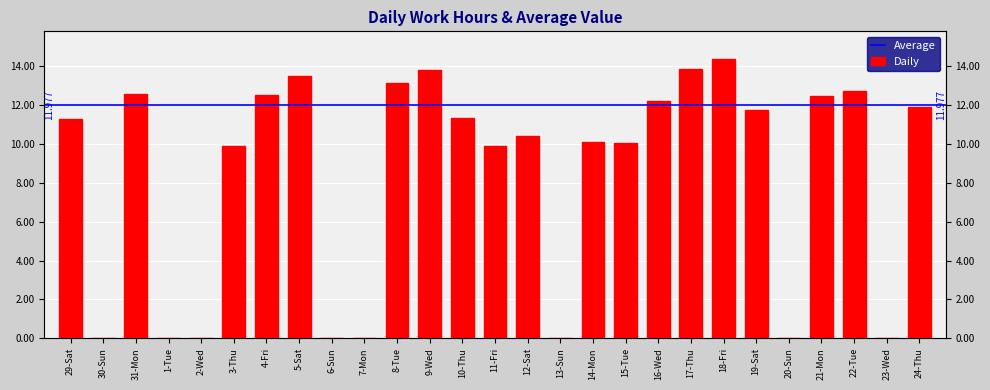

What is the label of the 26th bar from the right?

30-Sun